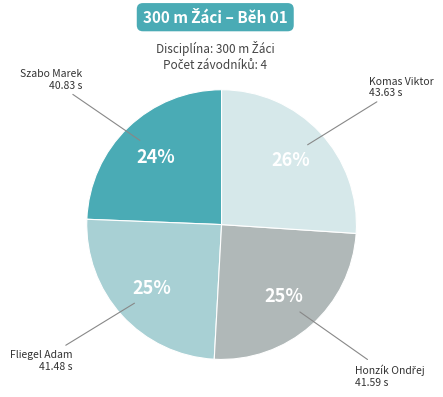

Is the sum of Szabo Marek and Fliegel Adam greater than half?

No